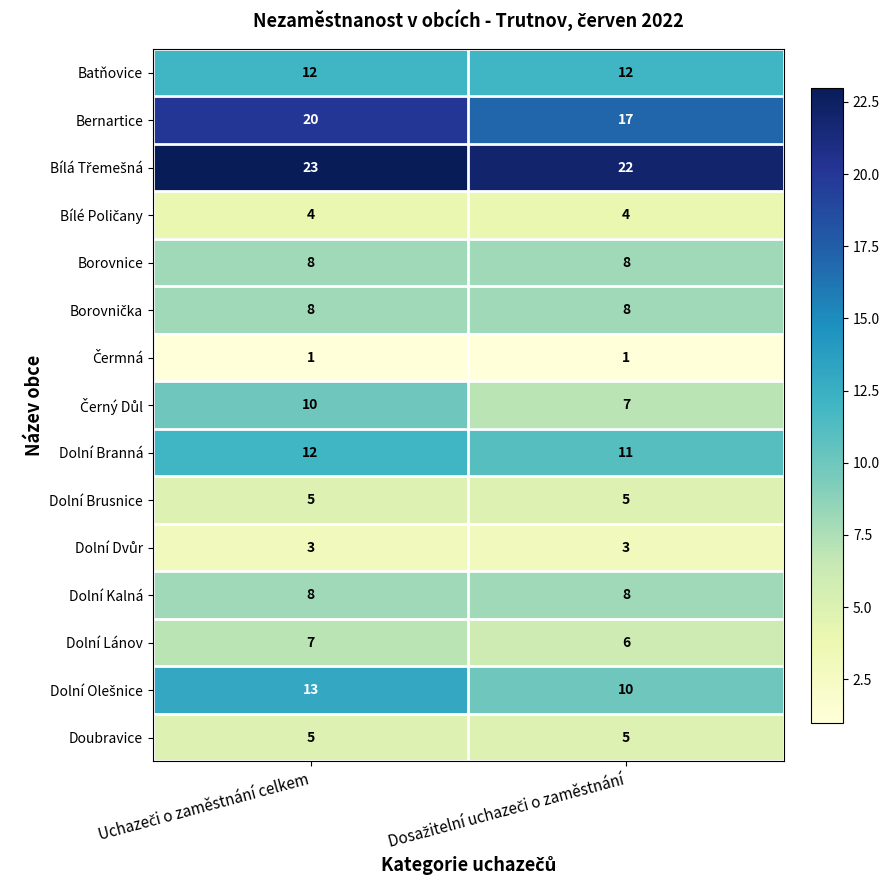

At how many categories does at least one series exceed 13?

2